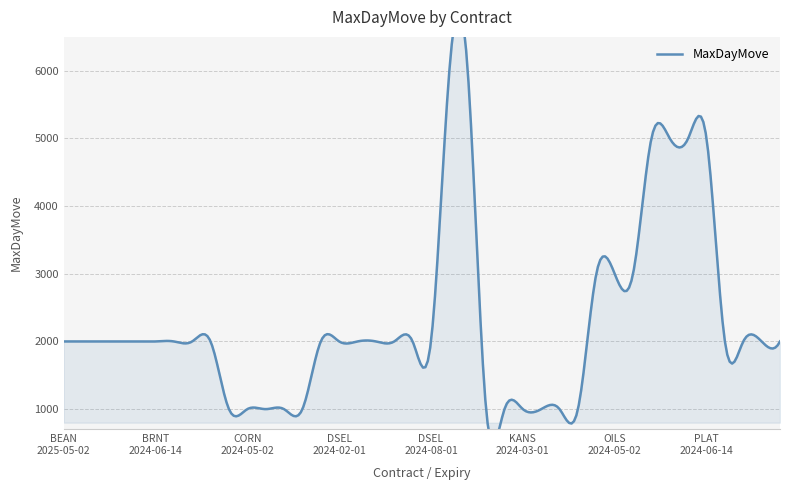

List the labels in order of value, smallest first.

CORN-2024-03-01, CORN-2024-05-02, CORN-2024-12-02, CORN-2025-07-01, CORN-2024-07-01, KANS-2024-05-02, KANS-2024-07-01, KANS-2024-03-01, MEAL-2024-05-02, MEAL-2024-07-01, MEAL-2024-03-01, BEAN-2025-05-02, BEAN-2024-11-01, BEAN-2024-05-02, BEAN-2024-03-01, BEAN-2024-07-01, BRNT-2024-06-14, BRNT-2024-03-18, COPP-2024-03-18, COPP-2024-06-14, DSEL-2024-06-03, DSEL-2024-02-01, DSEL-2024-03-01, DSEL-2024-04-02, DSEL-2024-07-01, DSEL-2024-05-02, DSEL-2024-08-01, QBRN-2024-05-14, QBRN-2024-02-12, QCFF-2024-02-12, QCFF-2024-05-14, OILS-2024-03-01, OILS-2024-05-02, OILS-2024-07-01, PALL-2024-06-14, PALL-2024-03-18, PLAT-2024-03-18, PLAT-2024-06-14, GOLD-2024-03-18, GOLD-2024-06-14